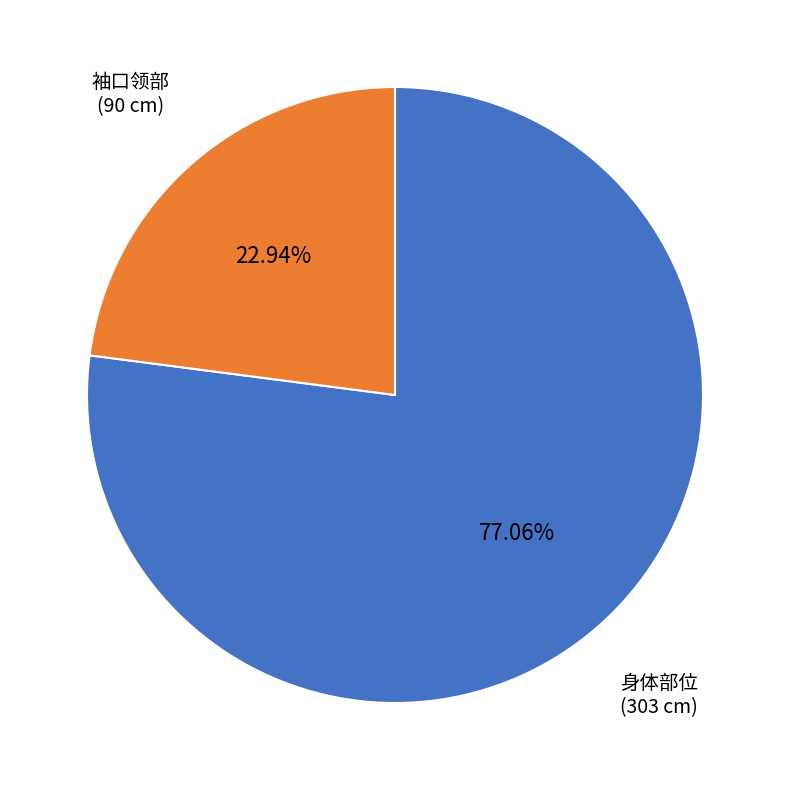

What is the smallest slice in the pie chart?

袖口领部